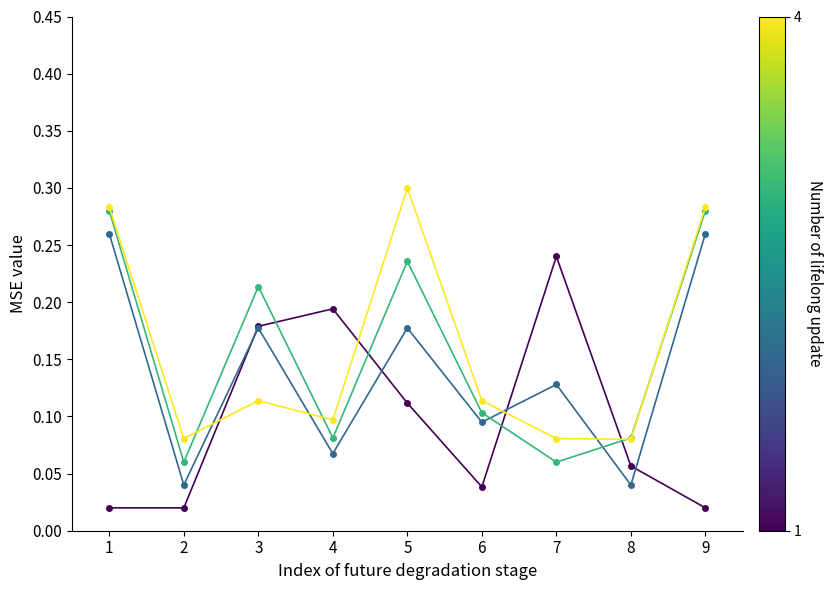

What is the total value across all series at 5?

0.8